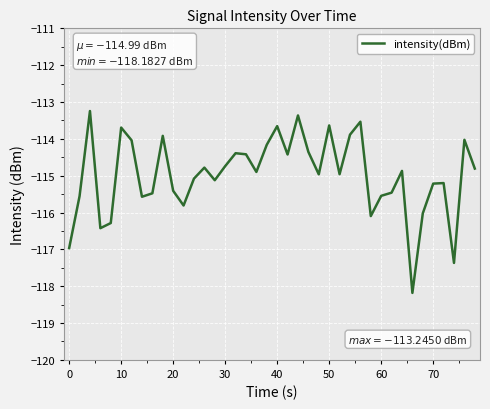

What is the greatest value displayed?

-113.2